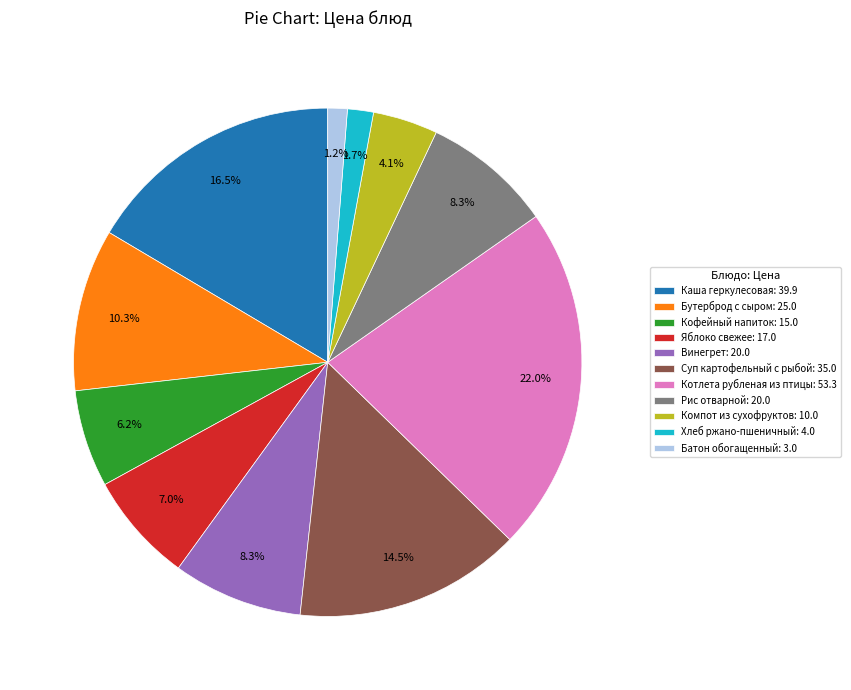

To the nearest percent, what portion does Котлета рубленая из птицы represent?

22%